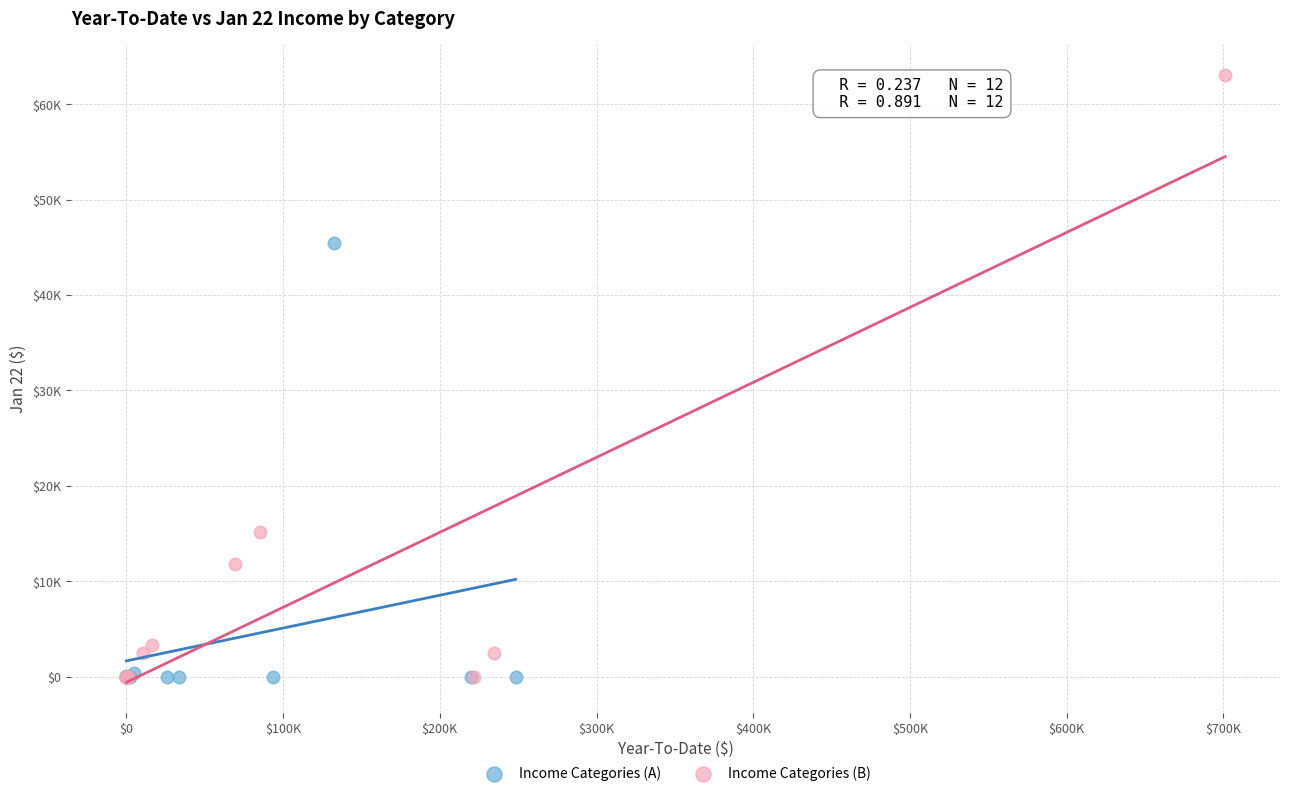

Which series contains the highest Y value?

Income Categories (B)